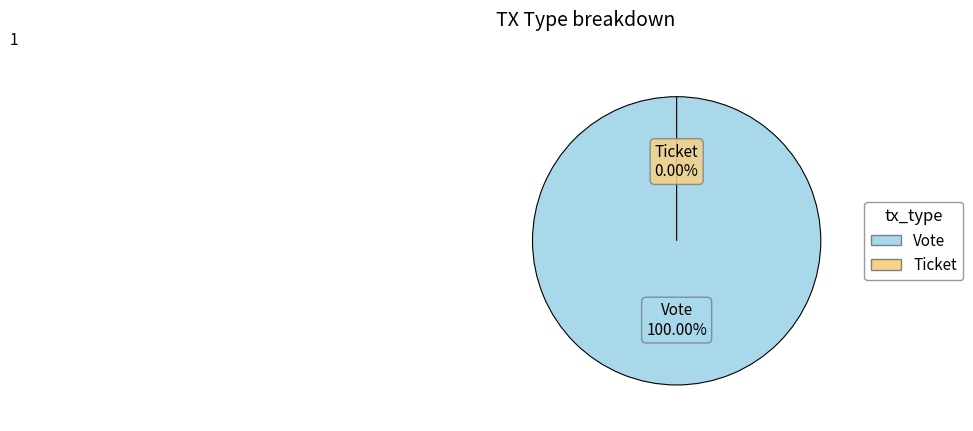

Do Ticket and Vote together represent more than half of the pie?

Yes